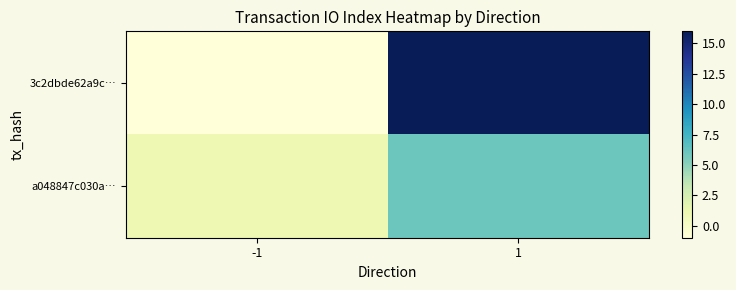

How many data points does each series have?

2